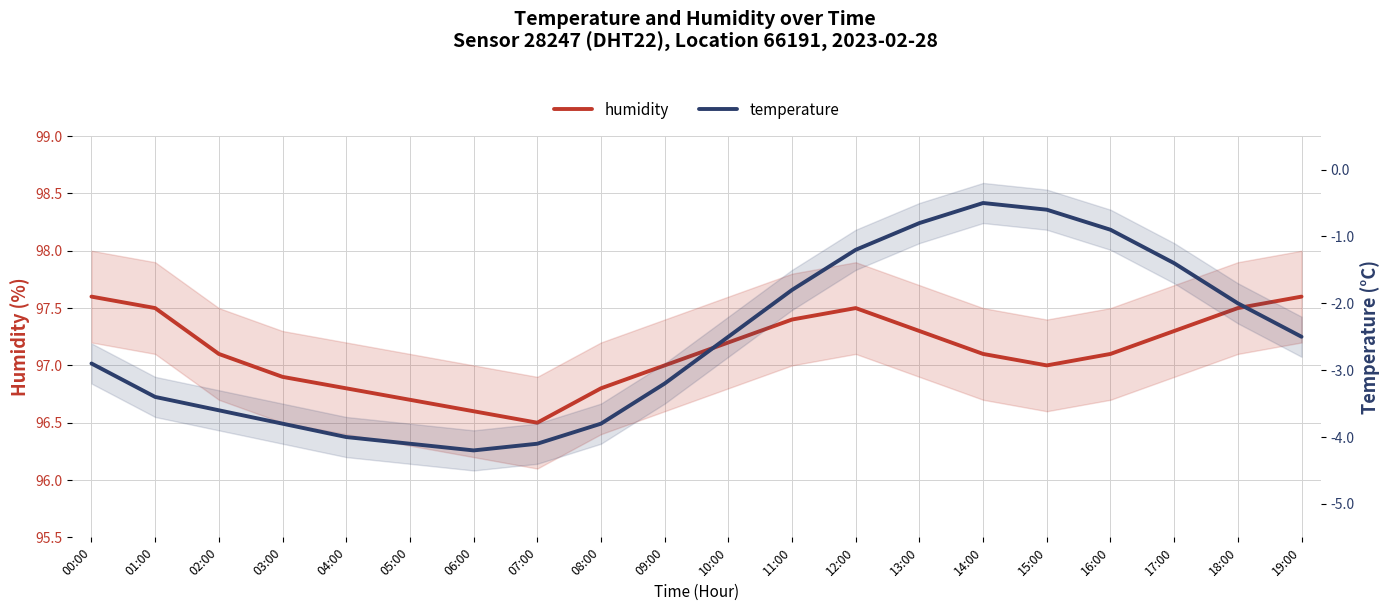

Reading right to left, extract all data points from this chart.

humidity: 19:00=97.6	18:00=97.5	17:00=97.3	16:00=97.1	15:00=97.0	14:00=97.1	13:00=97.3	12:00=97.5	11:00=97.4	10:00=97.2	09:00=97.0	08:00=96.8	07:00=96.5	06:00=96.6	05:00=96.7	04:00=96.8	03:00=96.9	02:00=97.1	01:00=97.5	00:00=97.6
temperature: 19:00=-2.5	18:00=-2.0	17:00=-1.4	16:00=-0.9	15:00=-0.6	14:00=-0.5	13:00=-0.8	12:00=-1.2	11:00=-1.8	10:00=-2.5	09:00=-3.2	08:00=-3.8	07:00=-4.1	06:00=-4.2	05:00=-4.1	04:00=-4.0	03:00=-3.8	02:00=-3.6	01:00=-3.4	00:00=-2.9